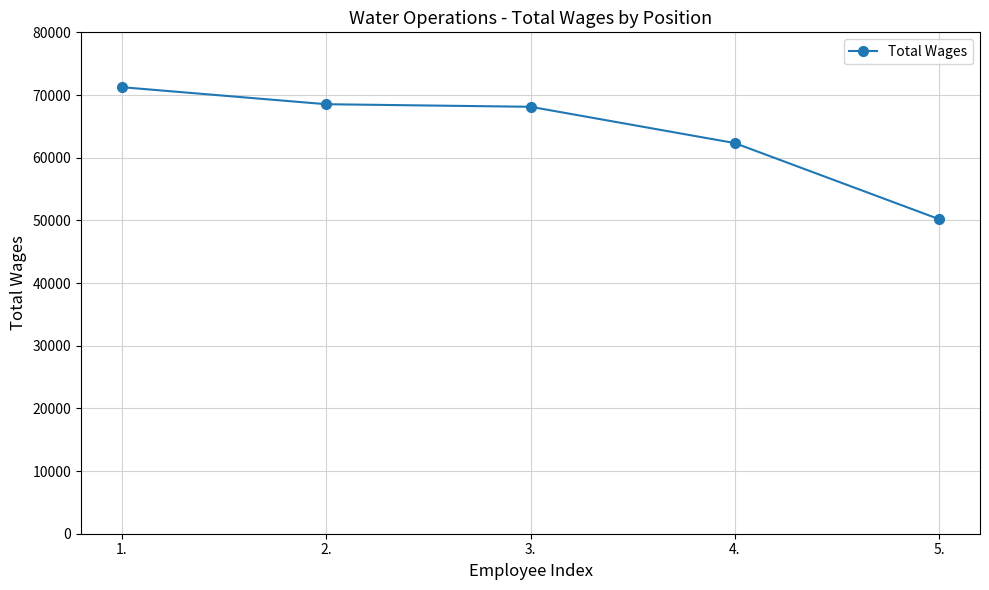

True or false: the data shows 68530 at 2..

True